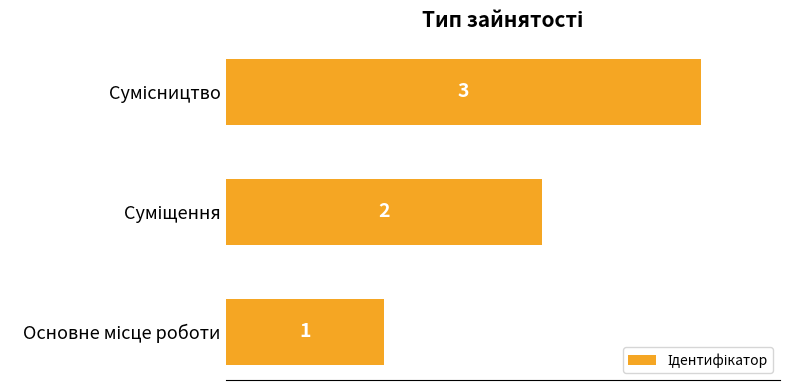

What is the maximum value shown in the chart?

3